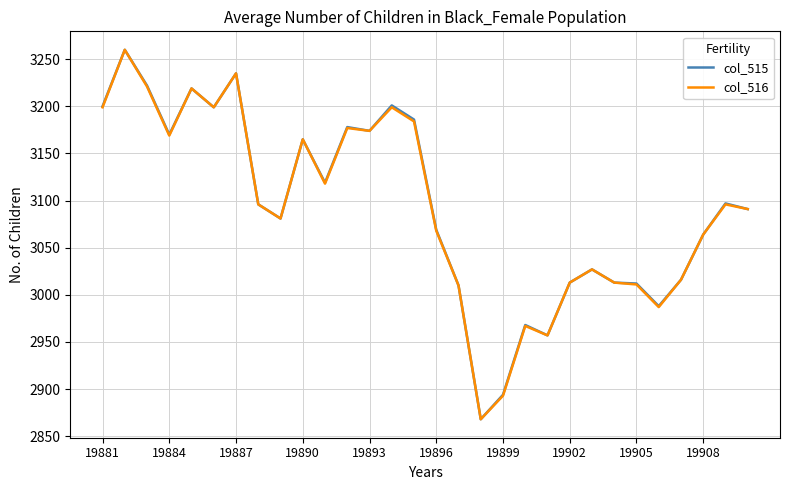

What is the lowest value of the col_516 series?

2868